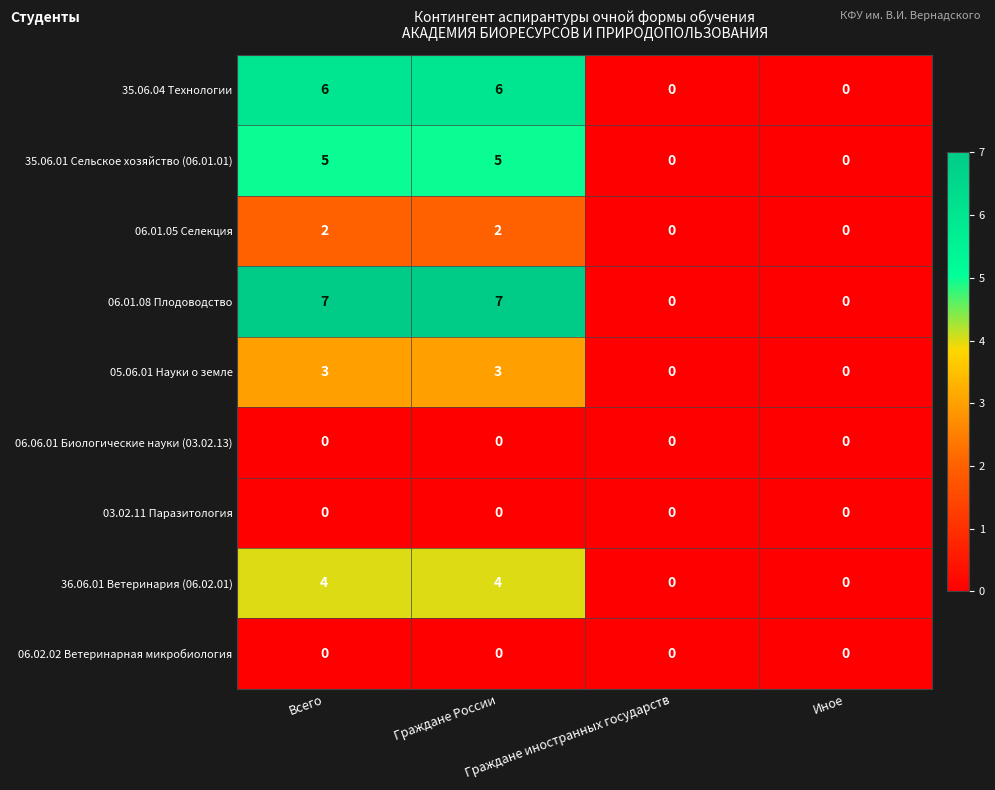

How many distinct data groups are displayed?

9